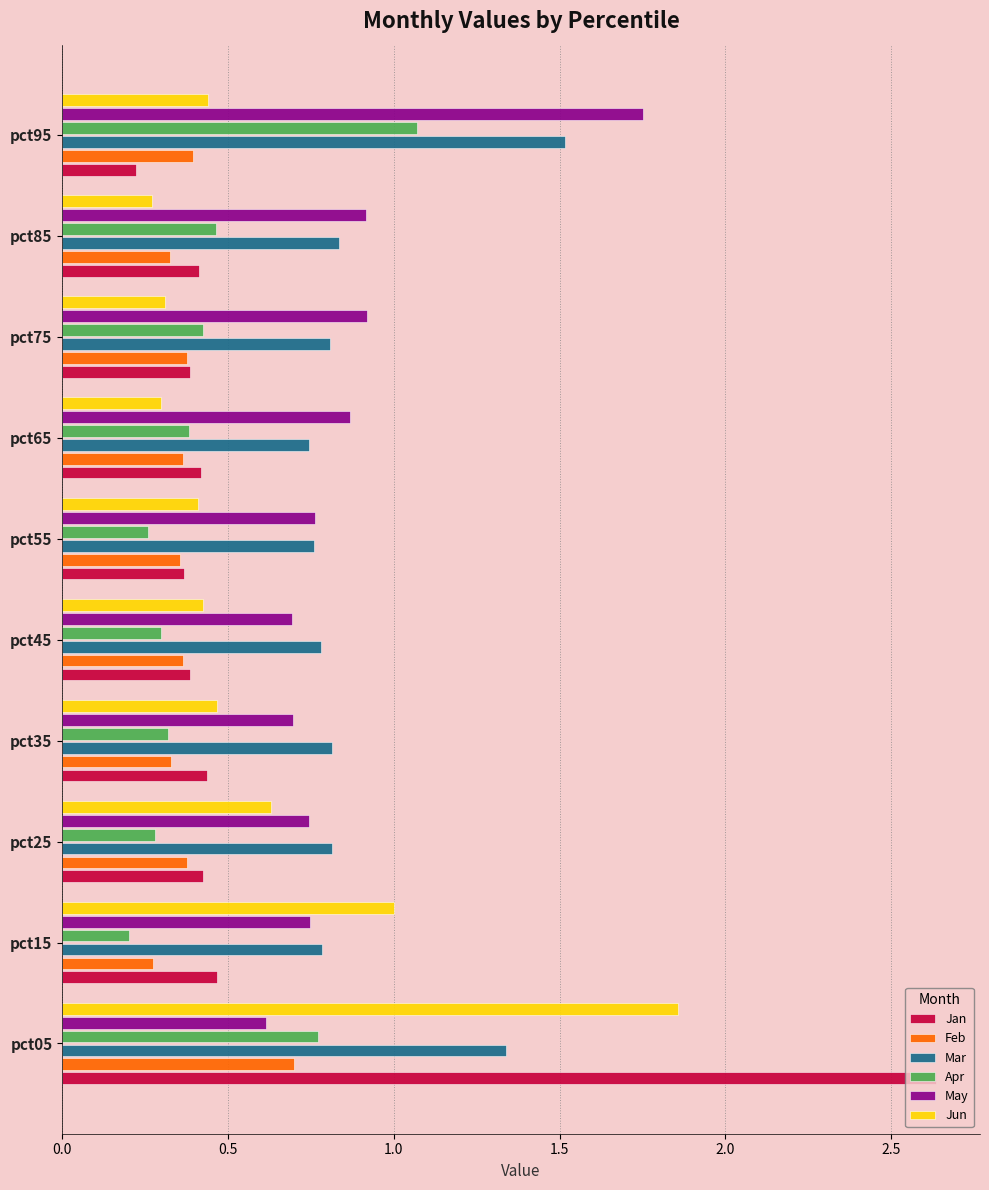

Which label corresponds to the largest value in the chart?

pct05